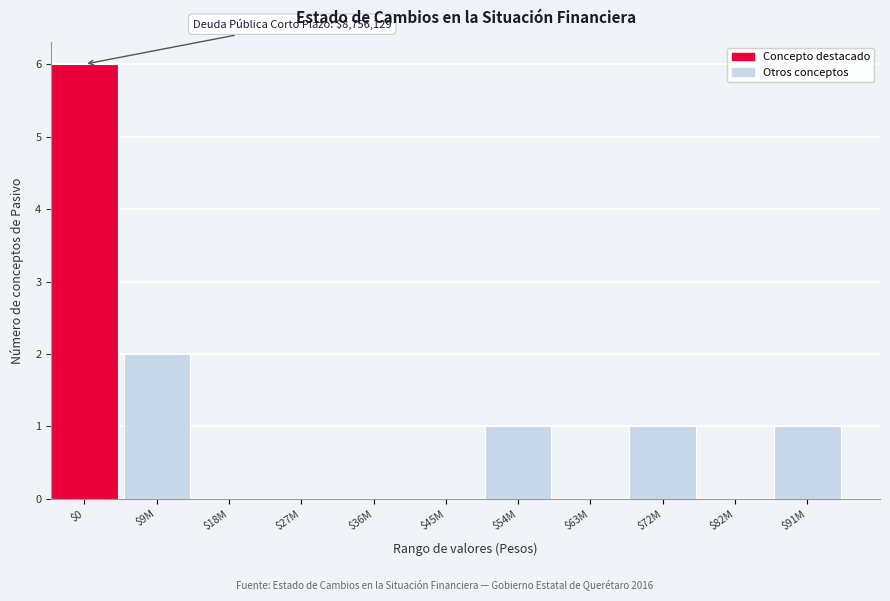

What is the greatest value displayed?

6